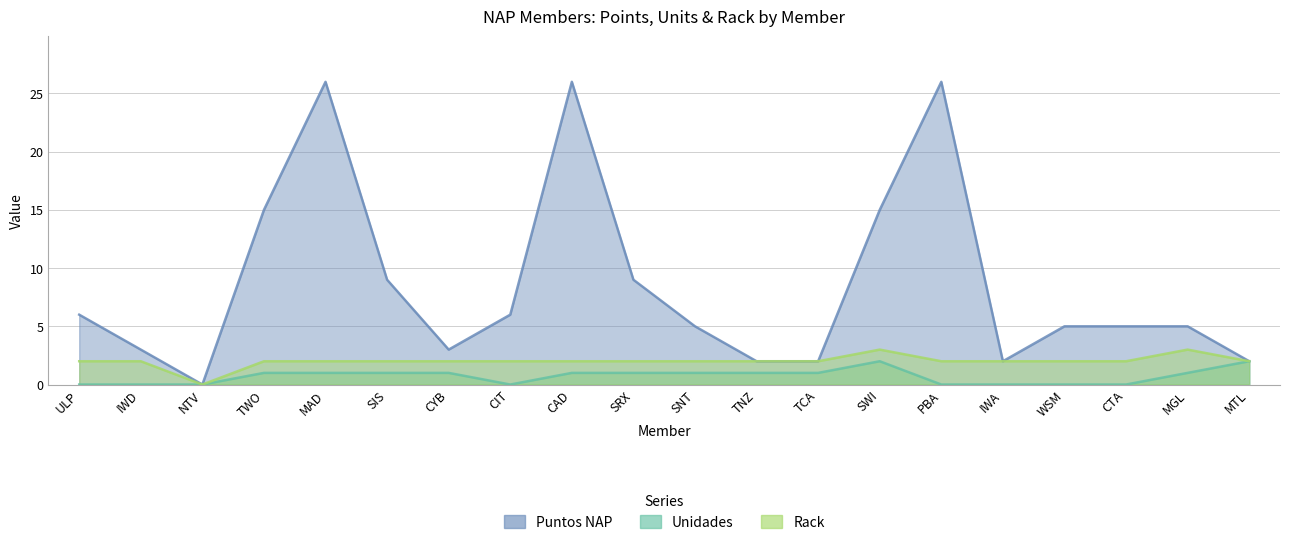

Which has a higher value, SWI or TNZ?

SWI